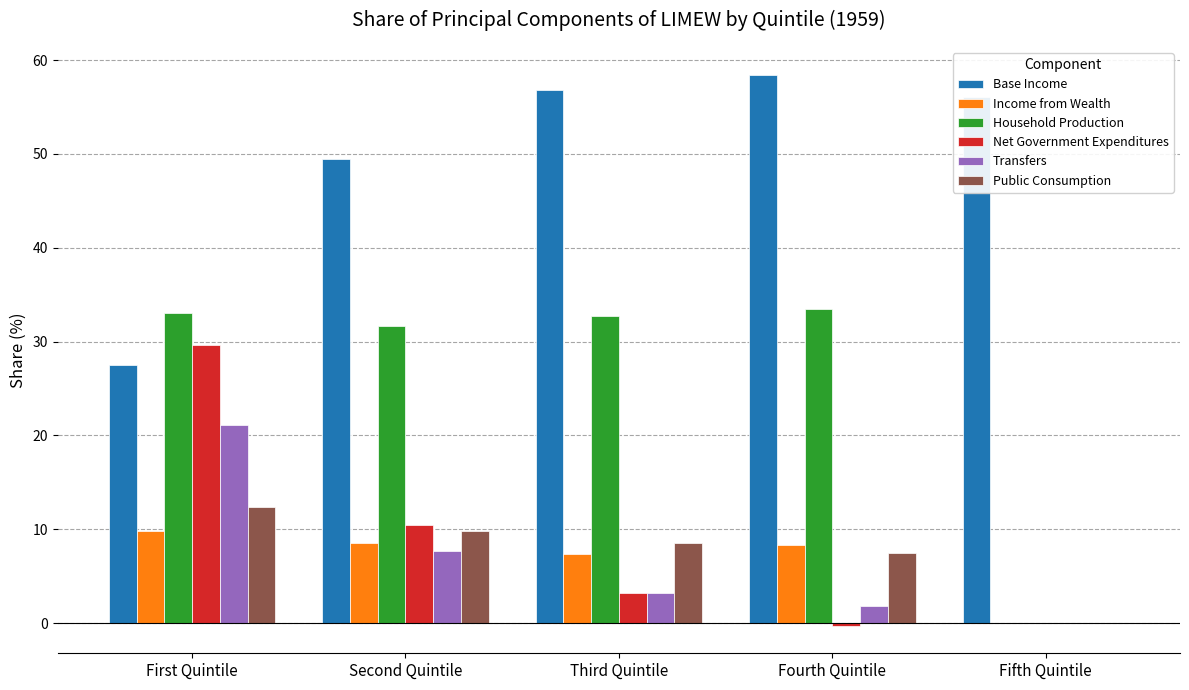

The value of Base Income at First Quintile is 37.5. True or false?

False